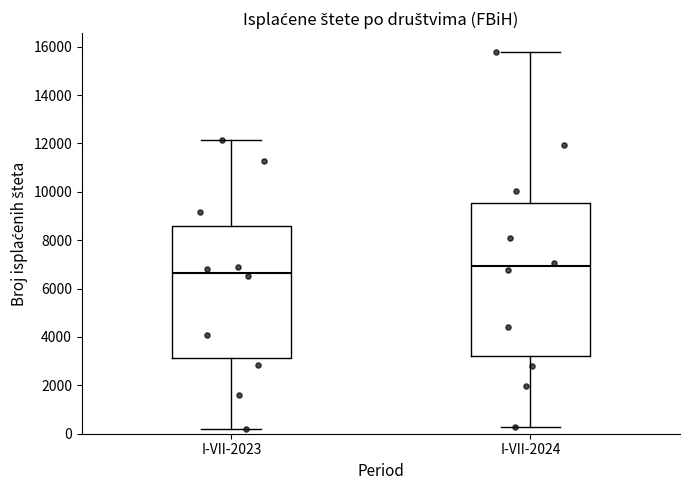

Which box's median line is the highest?

I-VII-2024